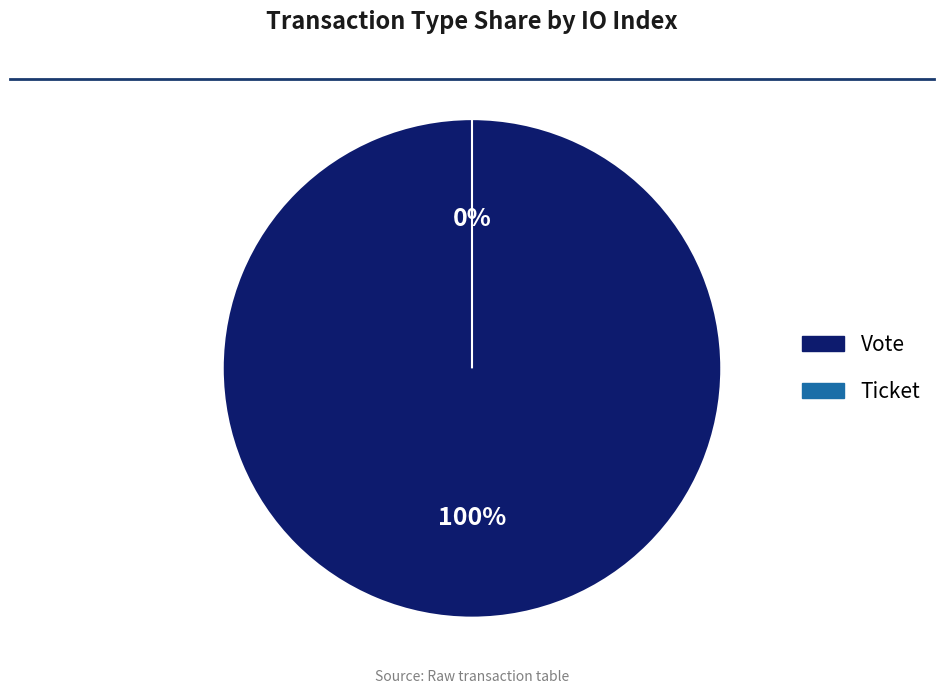

Is it true that Ticket is 0% of the pie?

True